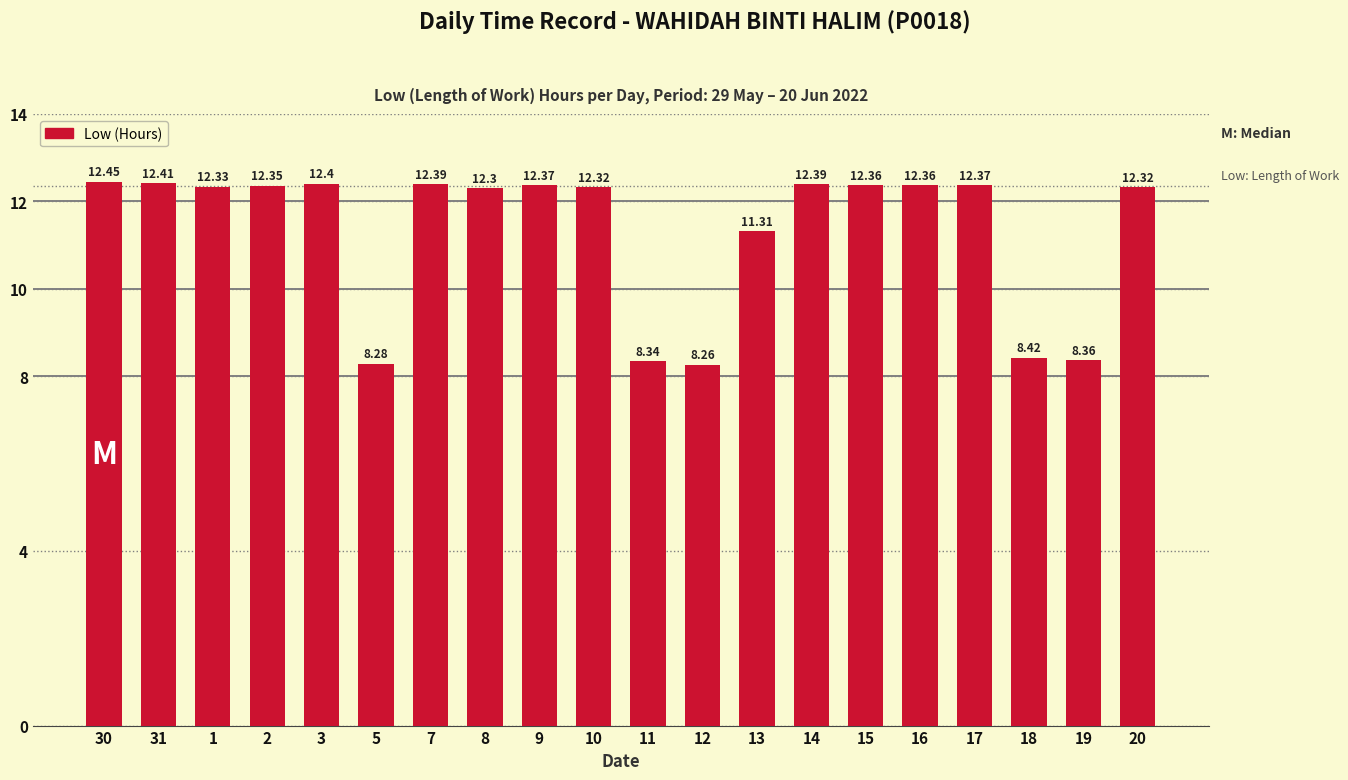

What is the label of the 11th bar from the left?

11